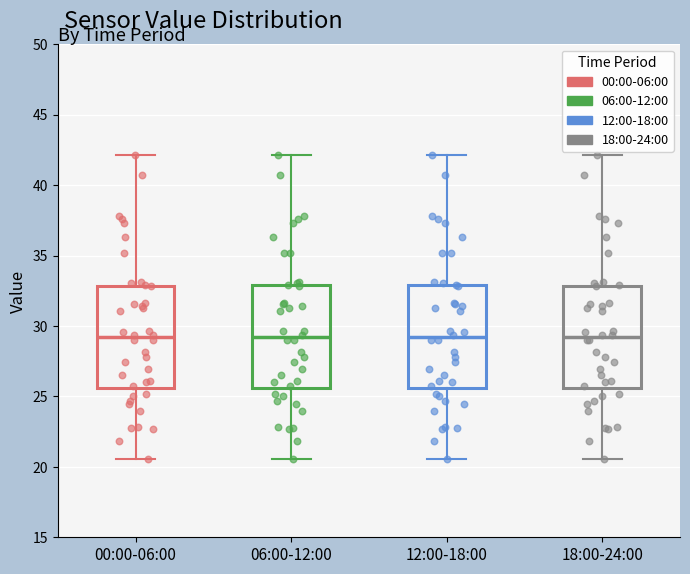

Reading left to right, transcribe this box plot: for each box, give where its median line is, the range the box spans, and where its two whiskers end, as read against the y-axis. The values are not printed on the chart, so give them approximately, as read against the axis.

00:00-06:00: median 29.0, box 25.5 to 33.0, whiskers 20.5 to 42.0
06:00-12:00: median 29.0, box 25.5 to 33.0, whiskers 20.5 to 42.0
12:00-18:00: median 29.0, box 25.5 to 33.0, whiskers 20.5 to 42.0
18:00-24:00: median 29.0, box 25.5 to 33.0, whiskers 20.5 to 42.0